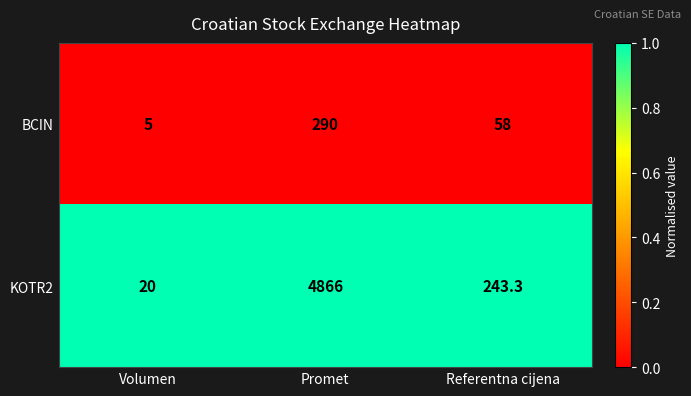

True or false: BCIN has a value of 488.7 at Promet.

False